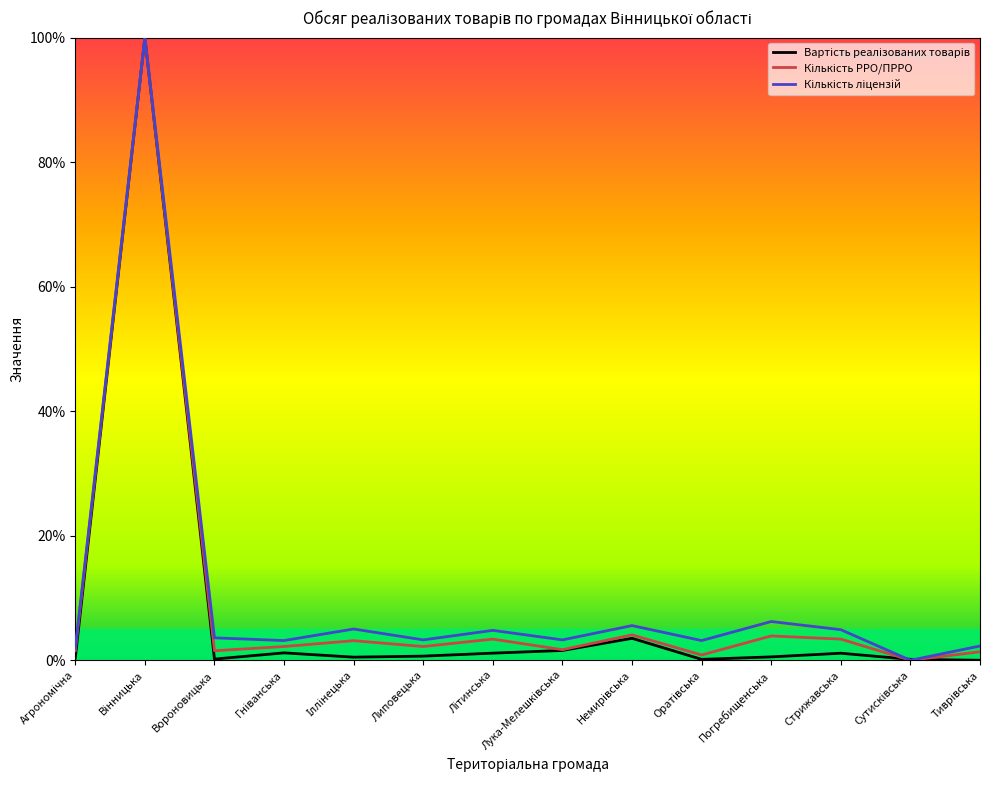

True or false: Кількість ліцензій and Кількість РРО/ПРРО intersect in this chart.

False